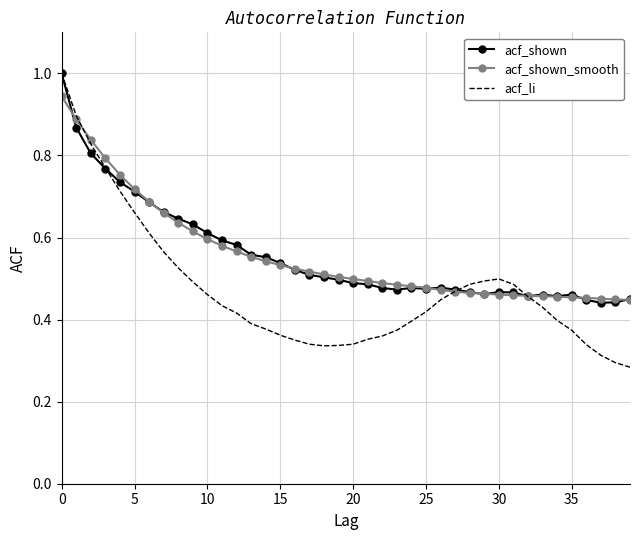

Which series has the largest range (max minus min)?

acf_li